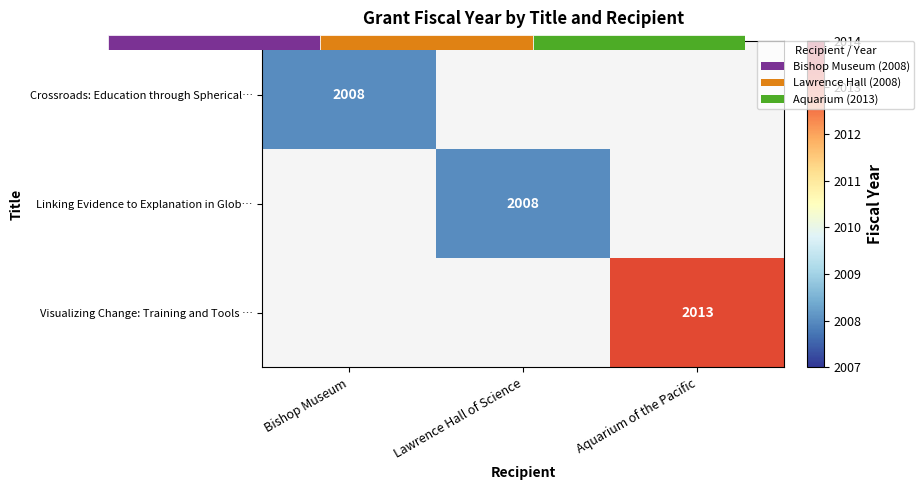

Is the value of Linking Evidence to Explanation in Glob… at Bishop Museum greater than the value of Crossroads: Education through Spherical… at Bishop Museum?

No